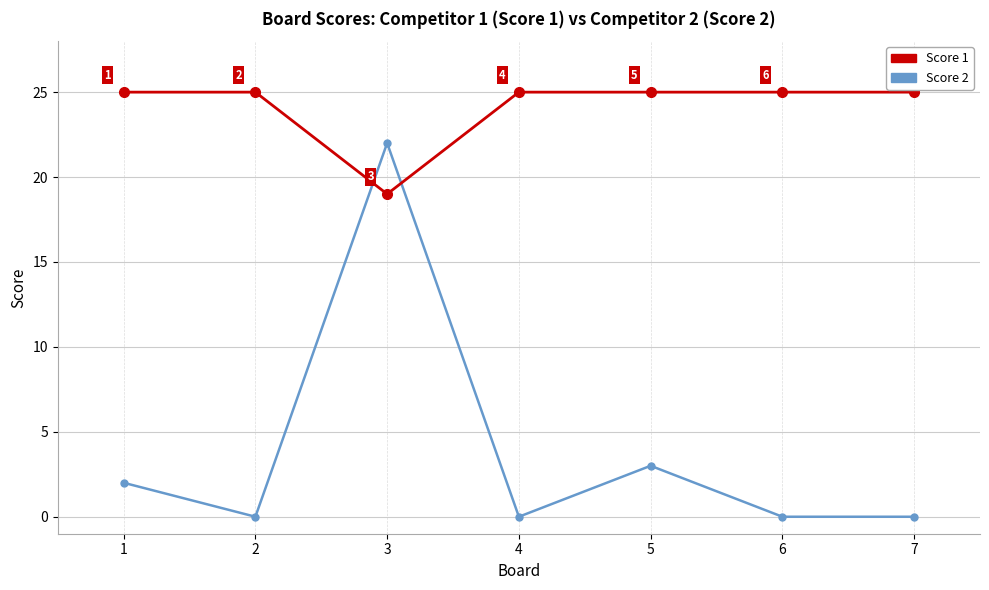

What are all the series names shown in the legend?

Score 1, Score 2